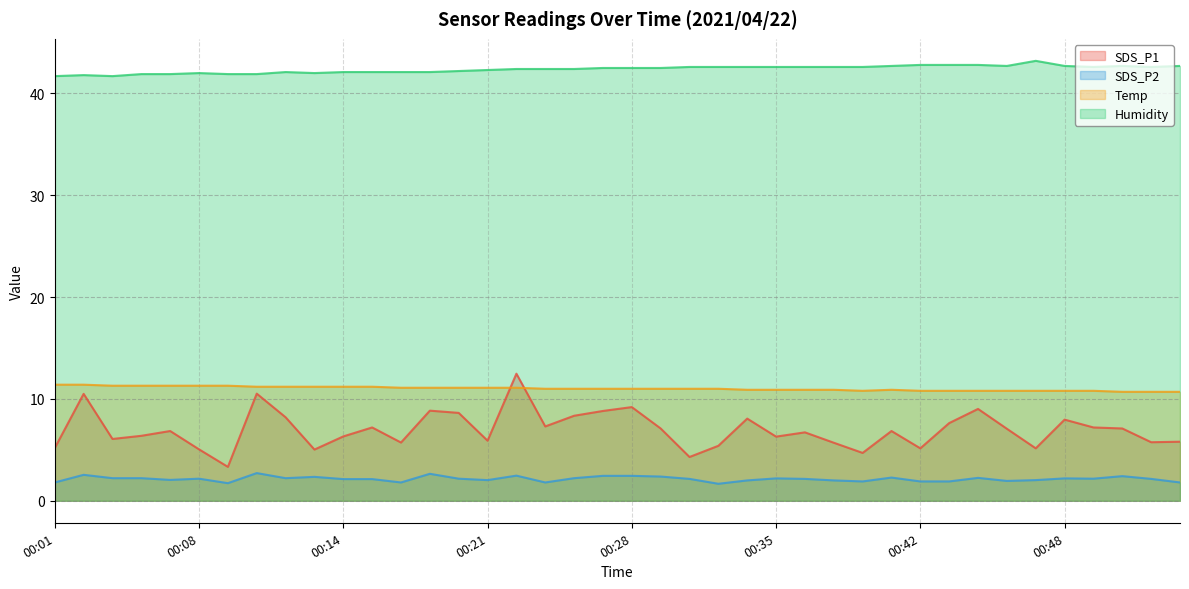

Reading left to right, extract all data points from this chart.

SDS_P1: 00:01=5.2	00:02=10.5	00:03=6.1	00:05=6.4	00:06=6.8	00:08=5.0	00:09=3.3	00:10=10.5	00:12=8.2	00:13=5.0	00:14=6.3	00:16=7.2	00:17=5.7	00:19=8.8	00:20=8.6	00:21=5.9	00:23=12.5	00:24=7.3	00:25=8.3	00:27=8.8	00:28=9.2	00:29=7.1	00:31=4.3	00:32=5.4	00:33=8.1	00:35=6.3	00:36=6.7	00:37=5.7	00:39=4.7	00:40=6.8	00:42=5.2	00:43=7.6	00:44=9.0	00:46=7.1	00:47=5.2	00:48=8.0	00:50=7.2	00:51=7.1	00:53=5.8	00:54=5.8
SDS_P2: 00:01=1.8	00:02=2.5	00:03=2.2	00:05=2.2	00:06=2.0	00:08=2.2	00:09=1.7	00:10=2.7	00:12=2.2	00:13=2.4	00:14=2.1	00:16=2.1	00:17=1.8	00:19=2.6	00:20=2.2	00:21=2.0	00:23=2.5	00:24=1.8	00:25=2.2	00:27=2.5	00:28=2.5	00:29=2.4	00:31=2.1	00:32=1.7	00:33=2.0	00:35=2.2	00:36=2.1	00:37=2.0	00:39=1.9	00:40=2.3	00:42=1.9	00:43=1.9	00:44=2.2	00:46=1.9	00:47=2.0	00:48=2.2	00:50=2.2	00:51=2.4	00:53=2.1	00:54=1.8
Temp: 00:01=11.4	00:02=11.4	00:03=11.3	00:05=11.3	00:06=11.3	00:08=11.3	00:09=11.3	00:10=11.2	00:12=11.2	00:13=11.2	00:14=11.2	00:16=11.2	00:17=11.1	00:19=11.1	00:20=11.1	00:21=11.1	00:23=11.1	00:24=11.0	00:25=11.0	00:27=11.0	00:28=11.0	00:29=11.0	00:31=11.0	00:32=11.0	00:33=10.9	00:35=10.9	00:36=10.9	00:37=10.9	00:39=10.8	00:40=10.9	00:42=10.8	00:43=10.8	00:44=10.8	00:46=10.8	00:47=10.8	00:48=10.8	00:50=10.8	00:51=10.7	00:53=10.7	00:54=10.7
Humidity: 00:01=41.7	00:02=41.8	00:03=41.7	00:05=41.9	00:06=41.9	00:08=42.0	00:09=41.9	00:10=41.9	00:12=42.1	00:13=42.0	00:14=42.1	00:16=42.1	00:17=42.1	00:19=42.1	00:20=42.2	00:21=42.3	00:23=42.4	00:24=42.4	00:25=42.4	00:27=42.5	00:28=42.5	00:29=42.5	00:31=42.6	00:32=42.6	00:33=42.6	00:35=42.6	00:36=42.6	00:37=42.6	00:39=42.6	00:40=42.7	00:42=42.8	00:43=42.8	00:44=42.8	00:46=42.7	00:47=43.2	00:48=42.7	00:50=42.6	00:51=42.7	00:53=42.6	00:54=42.7